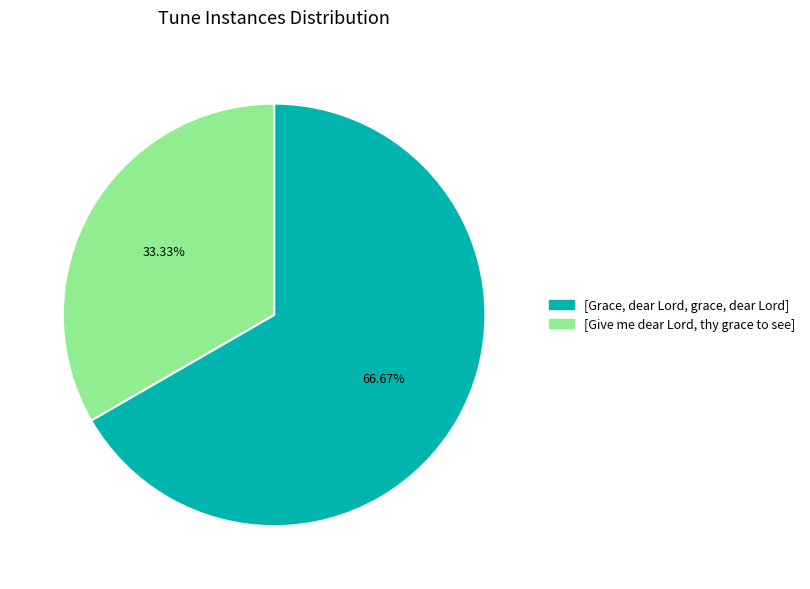

True or false: [Give me dear Lord, thy grace to see] accounts for 33% of the total.

True